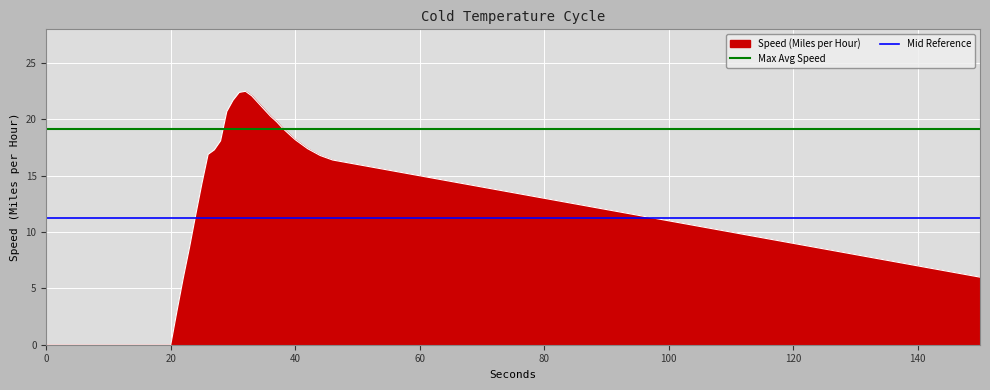

Which series has the largest total across all categories?

Max Avg Speed